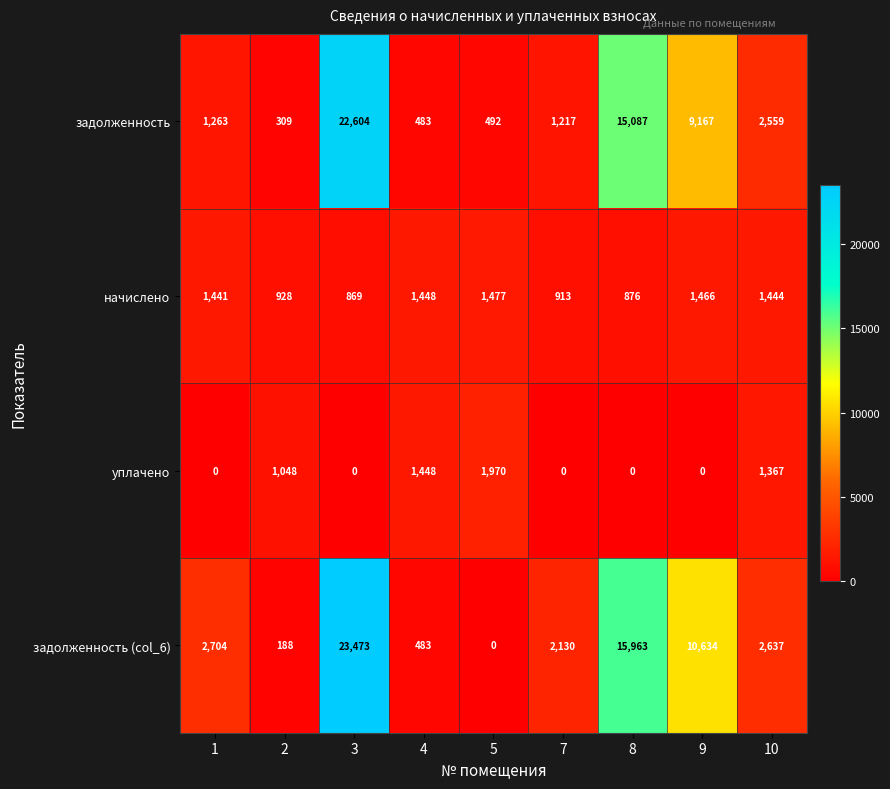

Is it true that уплачено equals 882 at 4?

False